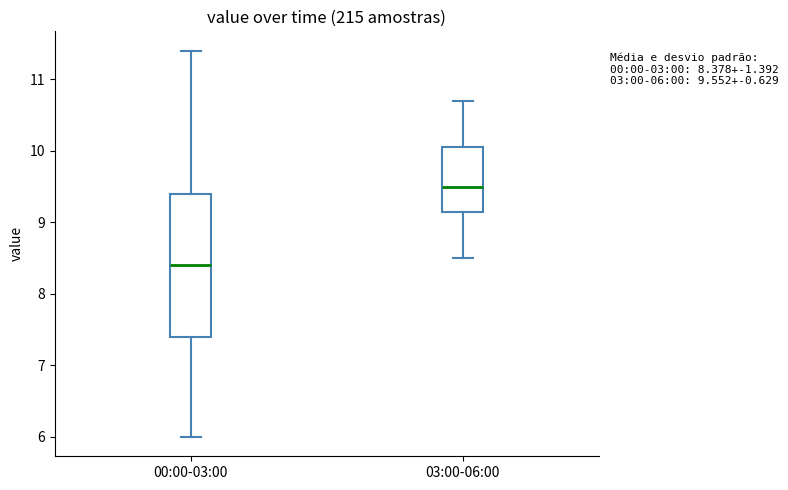

Which box is the tallest, from its lower edge to its upper edge?

00:00-03:00